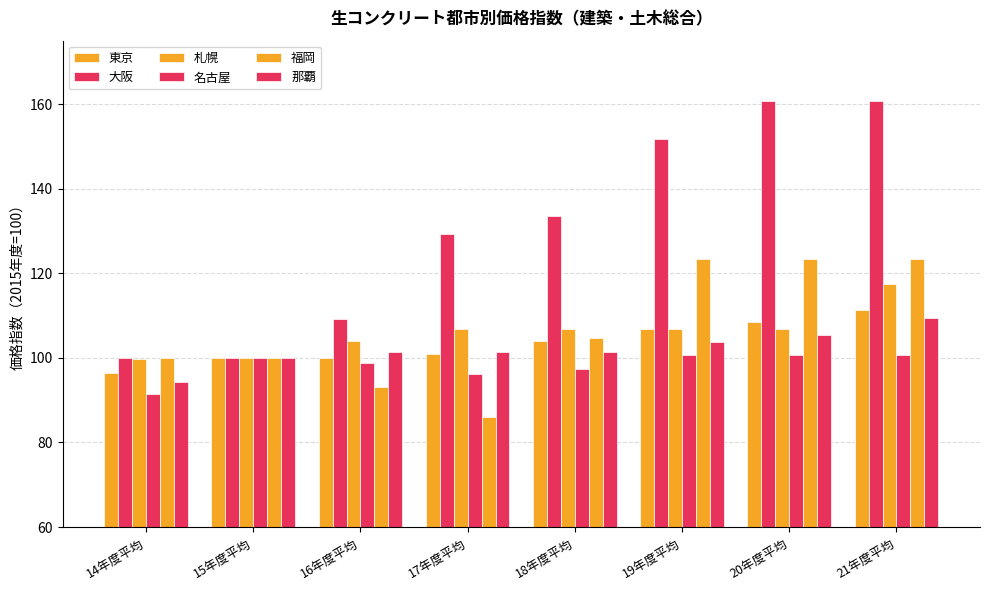

Is it true that 福岡 equals 61.9 at 16年度平均?

False